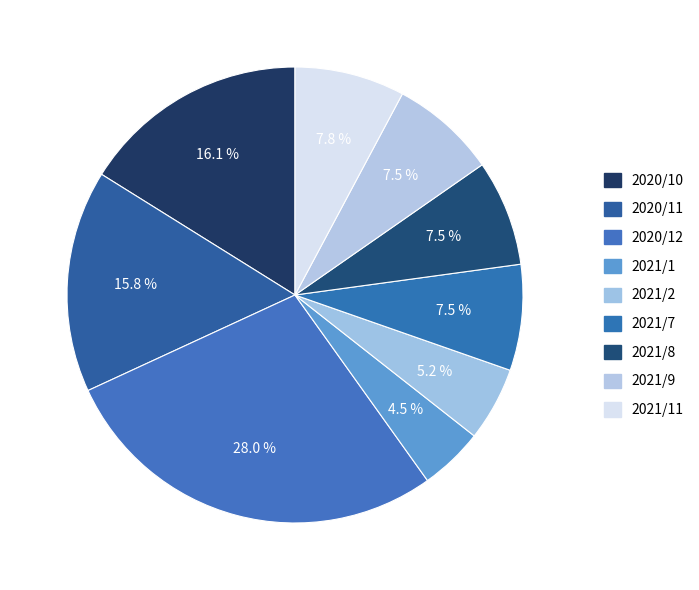

Does 2020/12 represent more than half of the total?

No